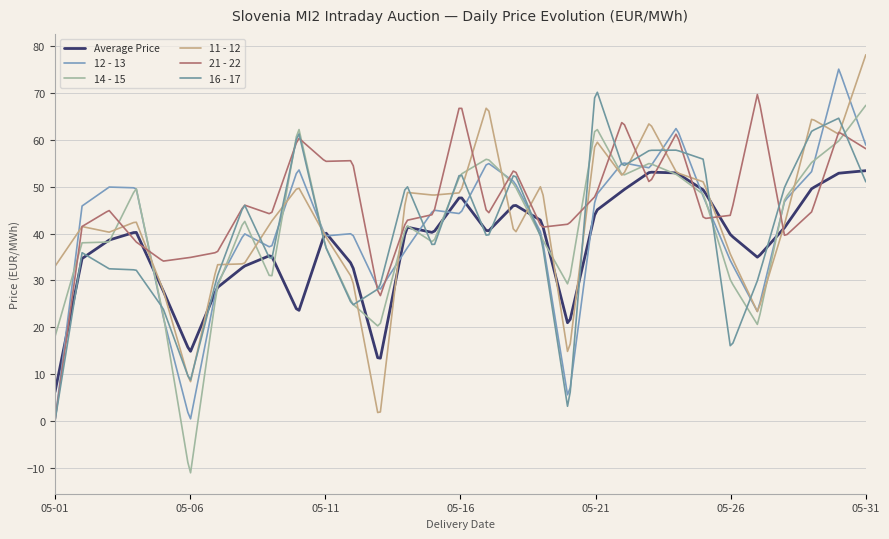

What is the value of the 21 - 22 point at the 30th from the left?

61.7